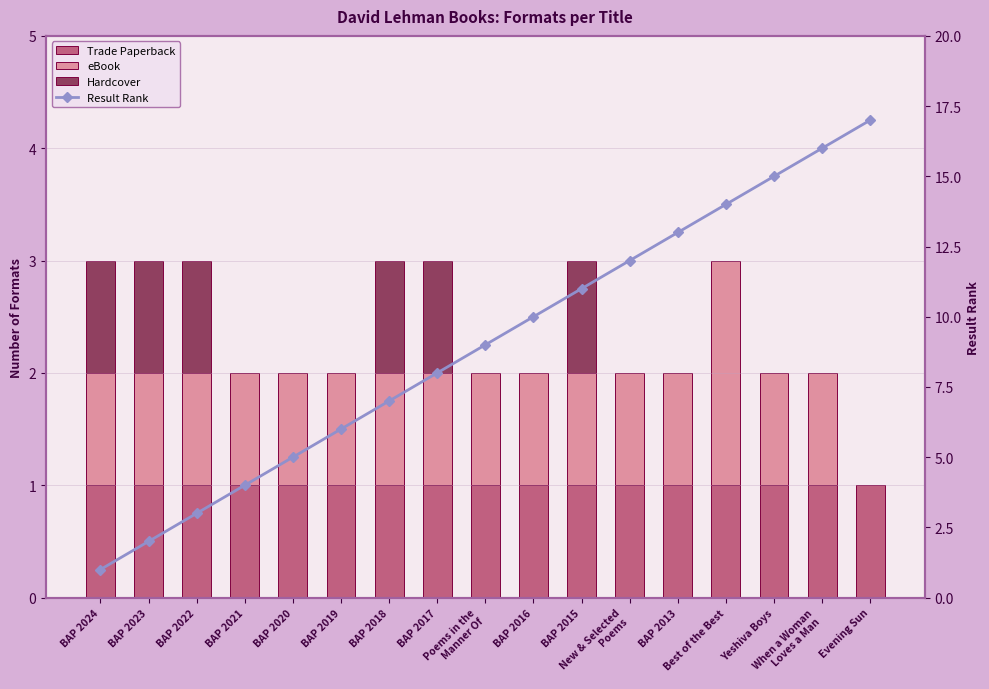

What position from the right is BAP 2015?

7